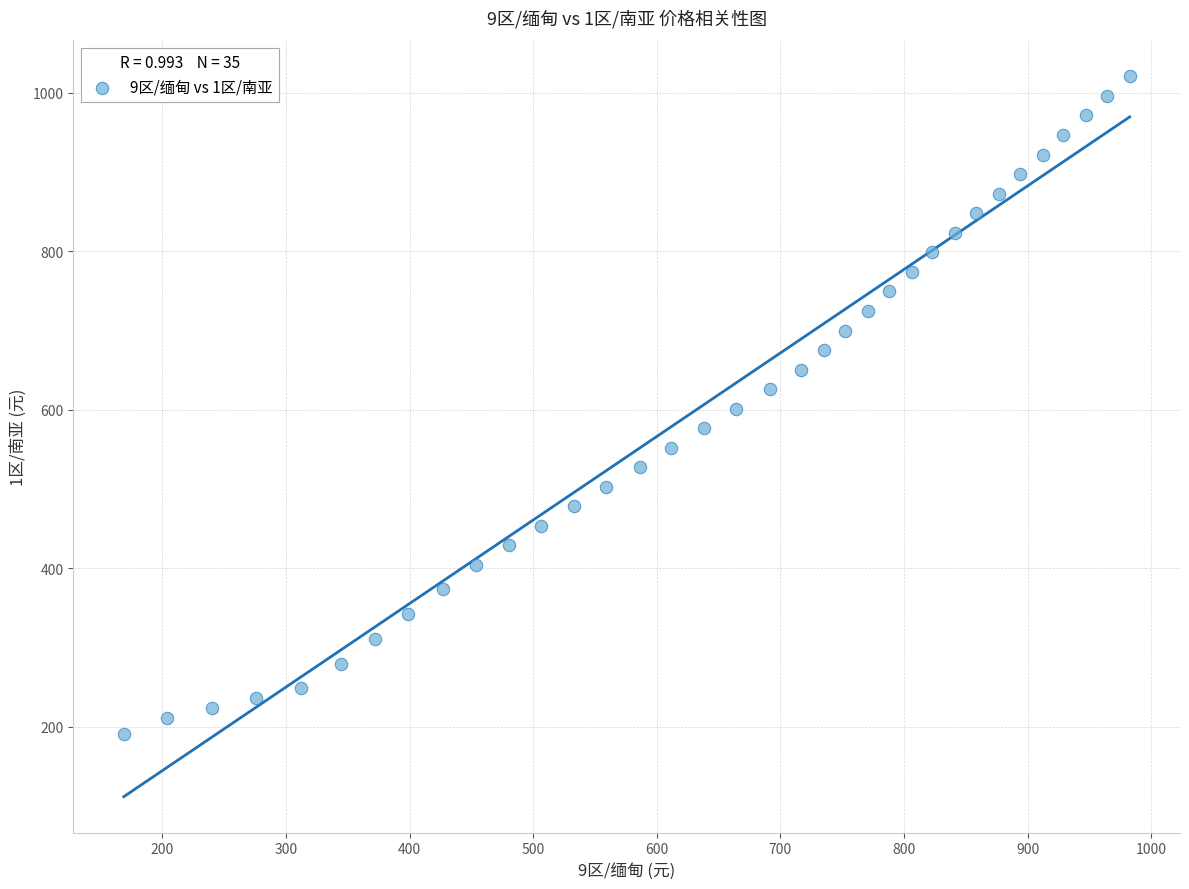

What is the range of Y values (max minus min)?

830.1